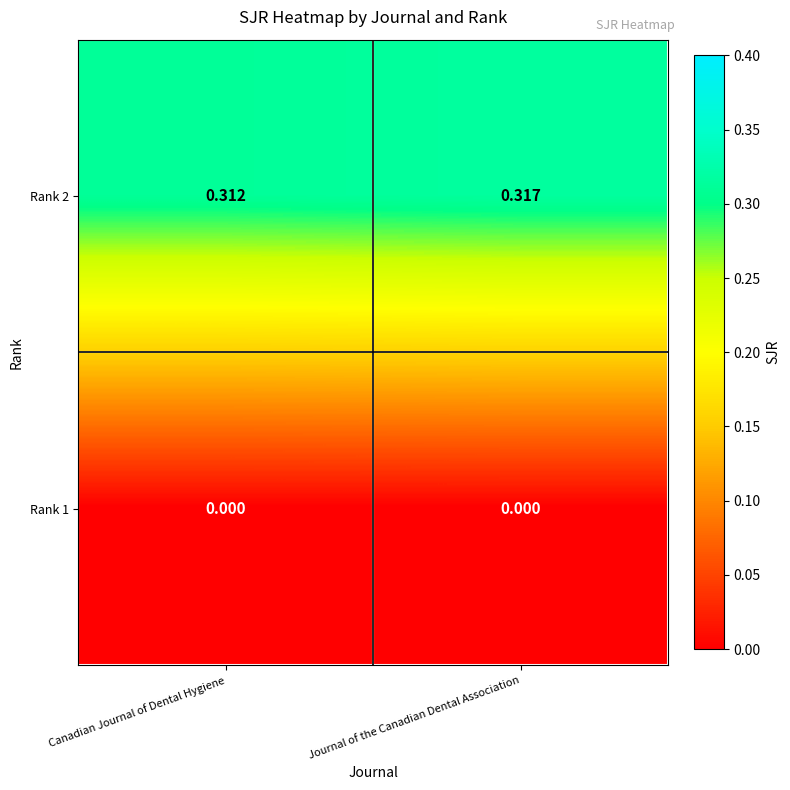

List the labels in order of Rank 2 value, smallest first.

Canadian Journal of Dental Hygiene, Journal of the Canadian Dental Association